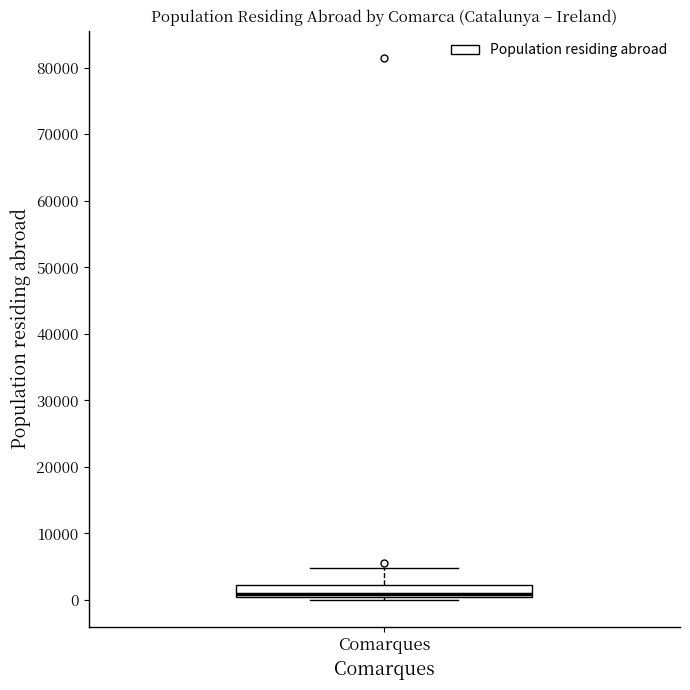

Where is the upper edge of the box for Comarques on the y-axis? The values are not printed on the chart, so give them approximately, as read against the axis.

2000